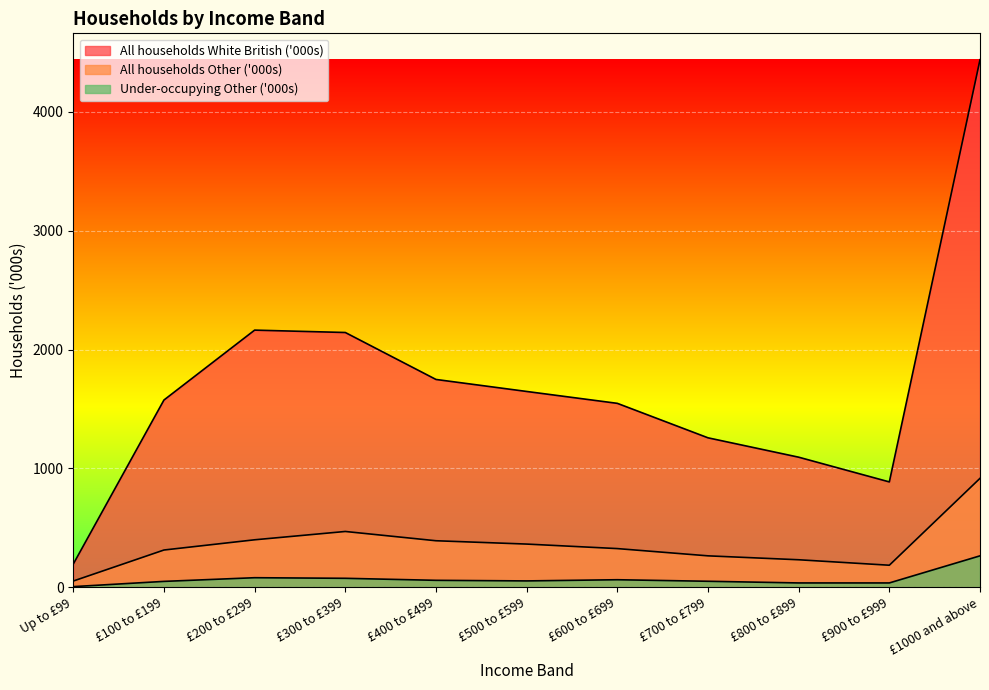

At which category is the sum across all series the highest?

£1000 and above